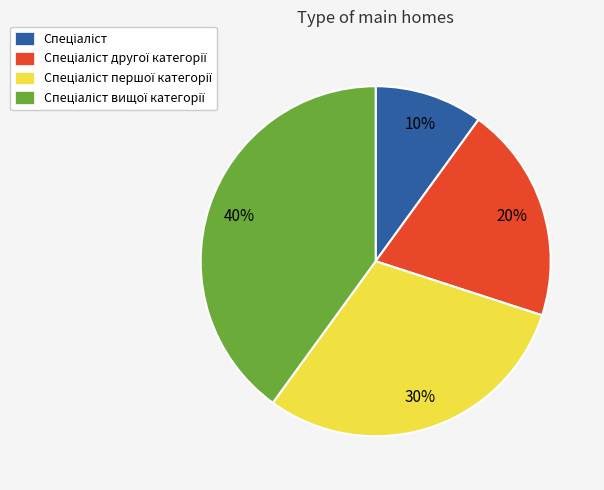

To the nearest percent, what is the average slice percentage?

25%